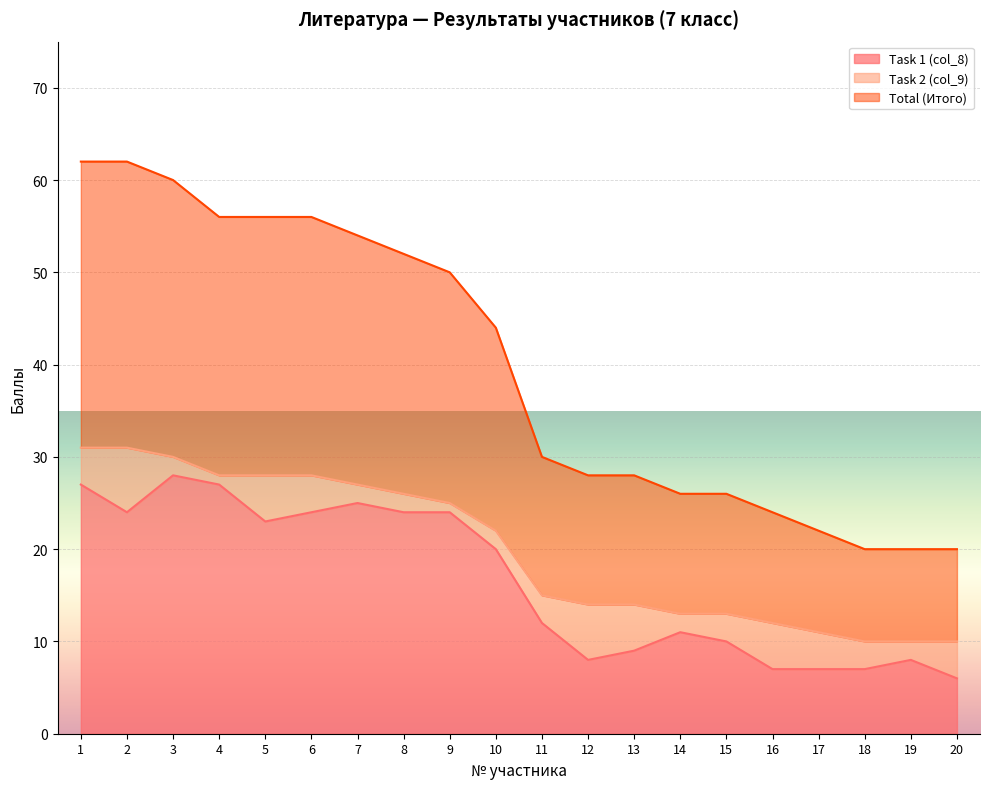

How many values in the Task 1 (col_8) series are below 20?

10